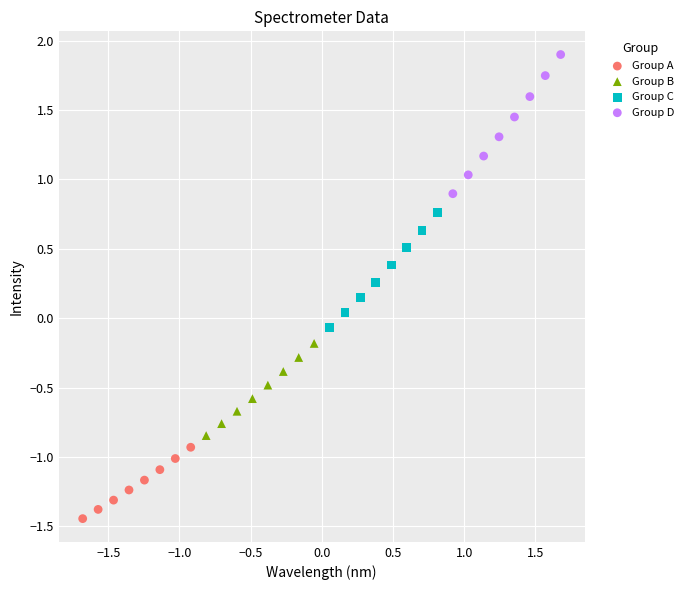

Which series has the widest spread of Y values?

Group D